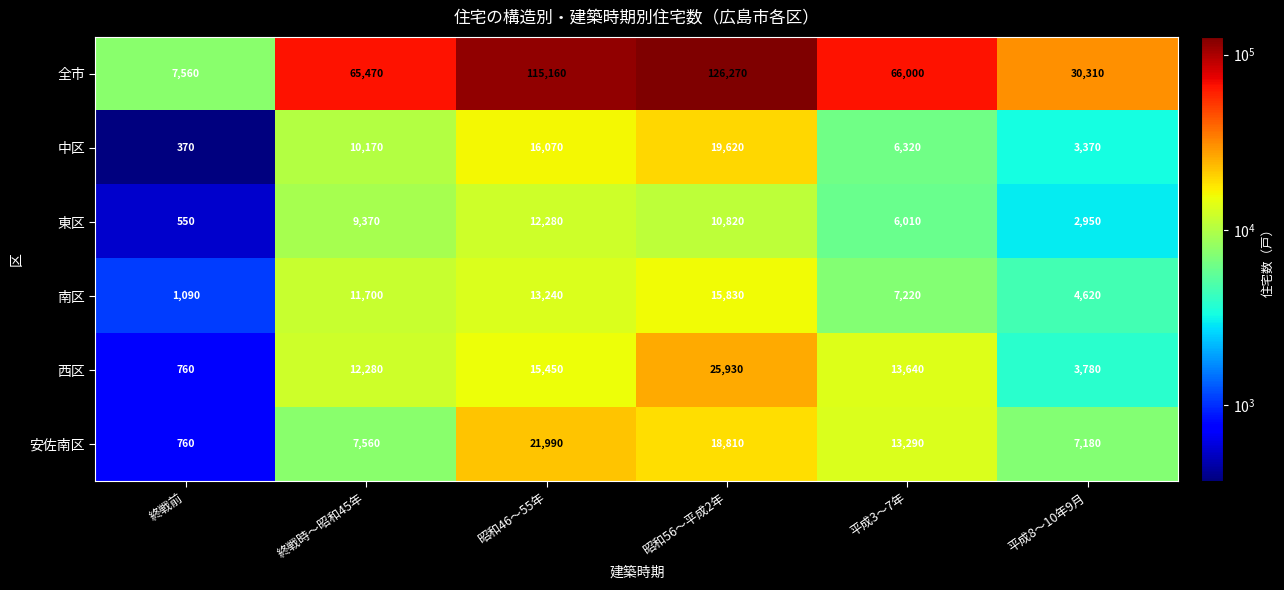

True or false: 安佐南区 has a value of 7871 at 平成3〜7年.

False